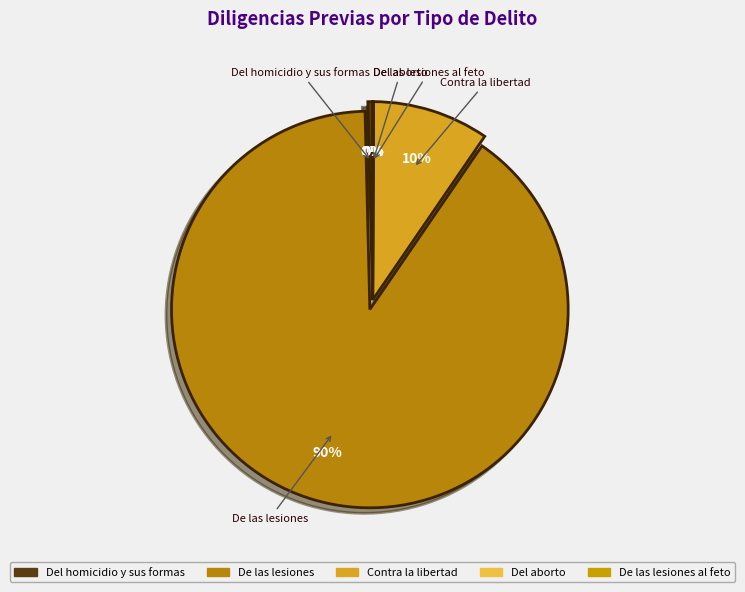

To the nearest percent, what is the combined percentage of Contra la libertad and De las lesiones?

100%